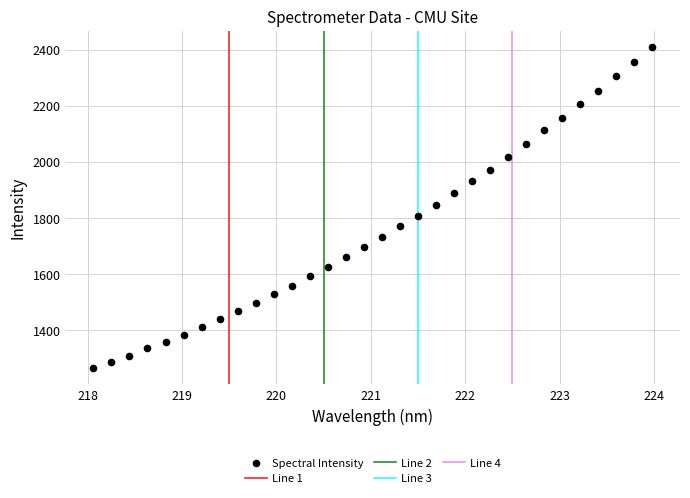

What is the range of X values (max minus min)?

5.9